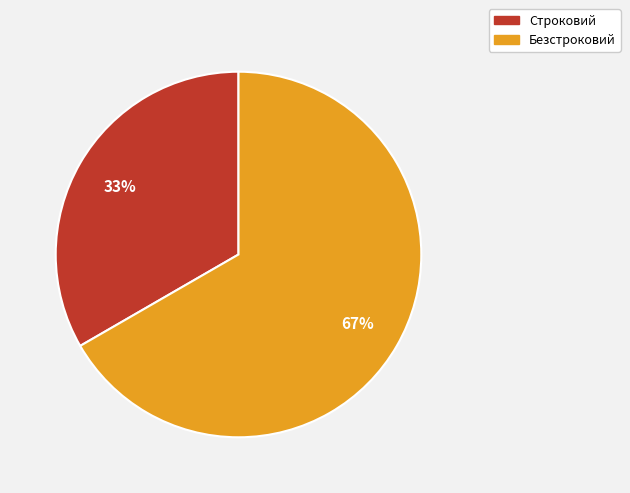

The Безстроковий slice represents 76% of the pie. True or false?

False